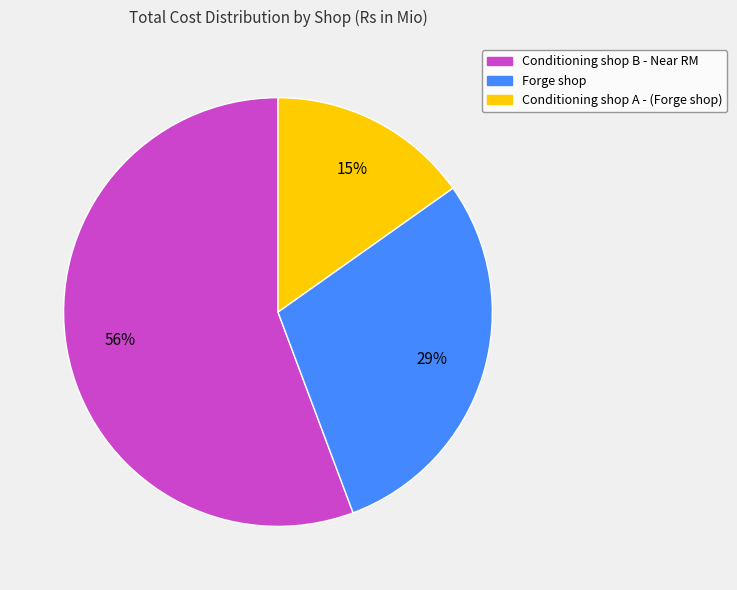

What is the ratio of the value at Conditioning shop A - (Forge shop) to the value at Forge shop?

0.5